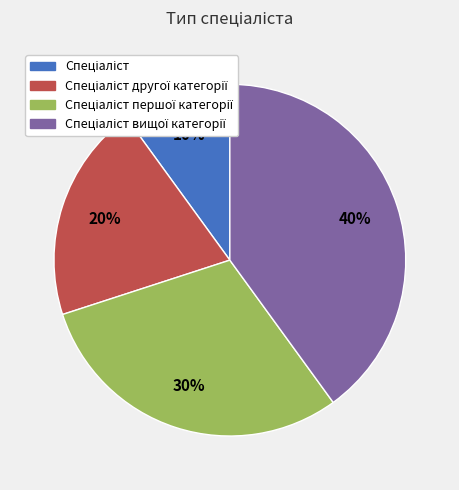

Is there a majority slice in this chart?

No